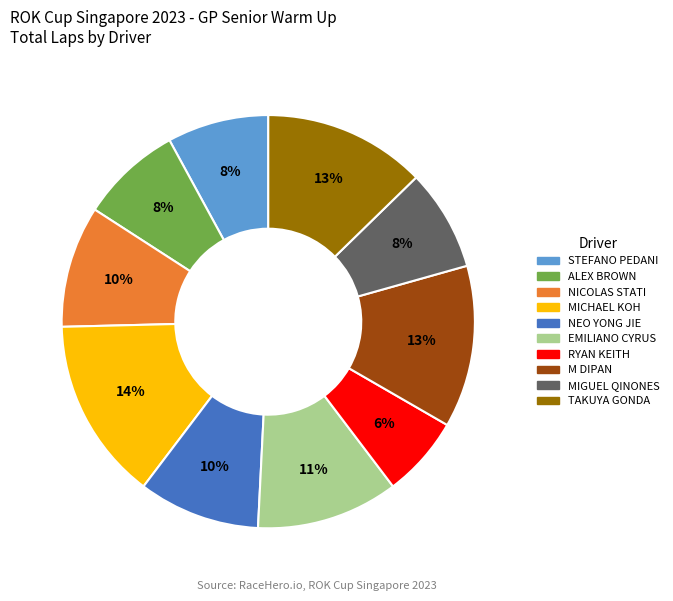

Combined, do RYAN KEITH and M DIPAN account for over 50%?

No